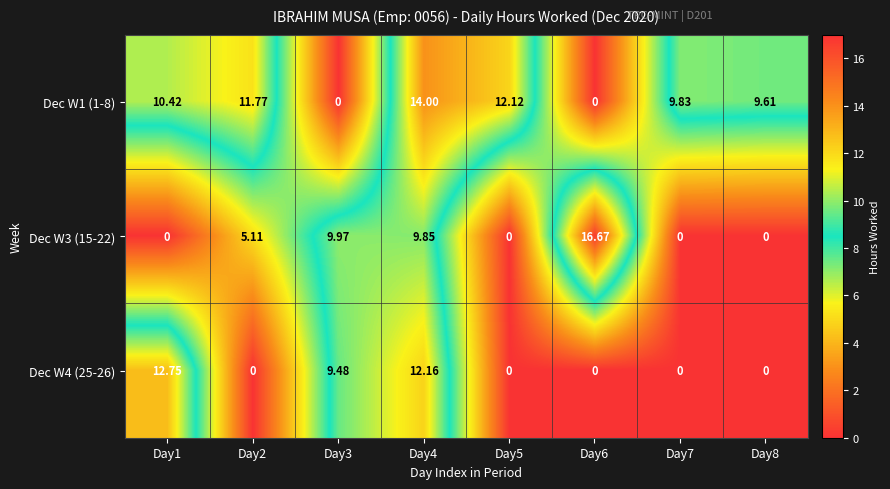

Is the value of Dec W3 (15-22) at Day6 greater than the value of Dec W1 (1-8) at Day8?

Yes